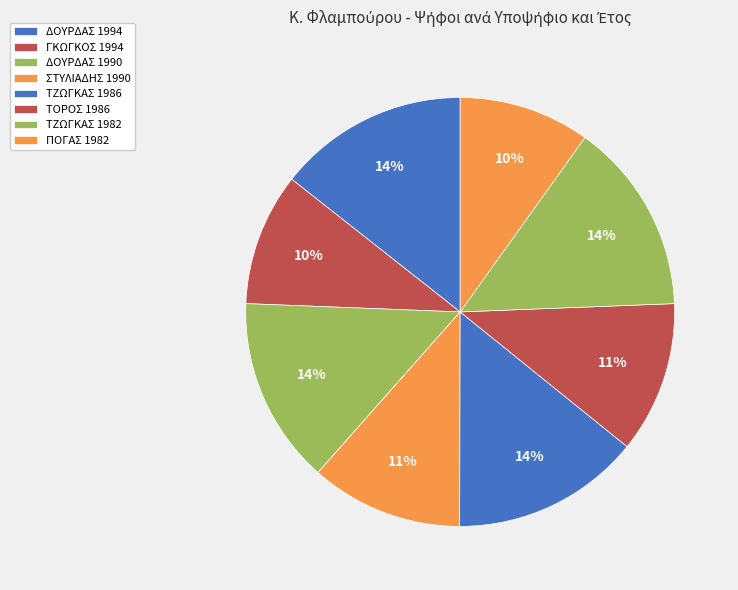

How many slices are in this pie chart?

8